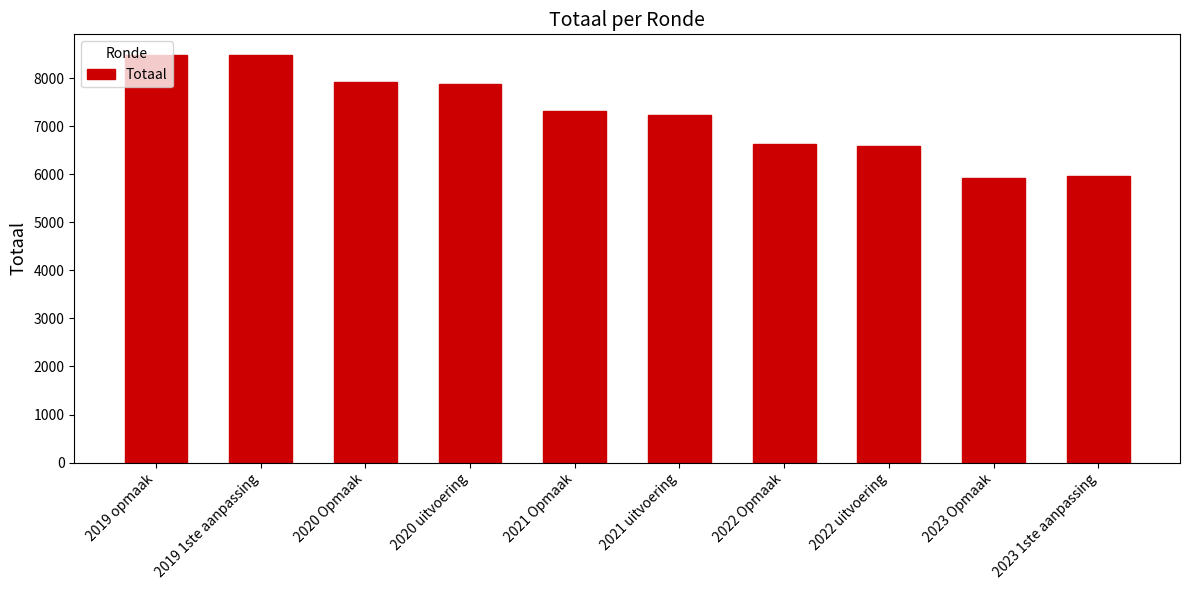

Between 2022 uitvoering and 2021 uitvoering, which is larger?

2021 uitvoering